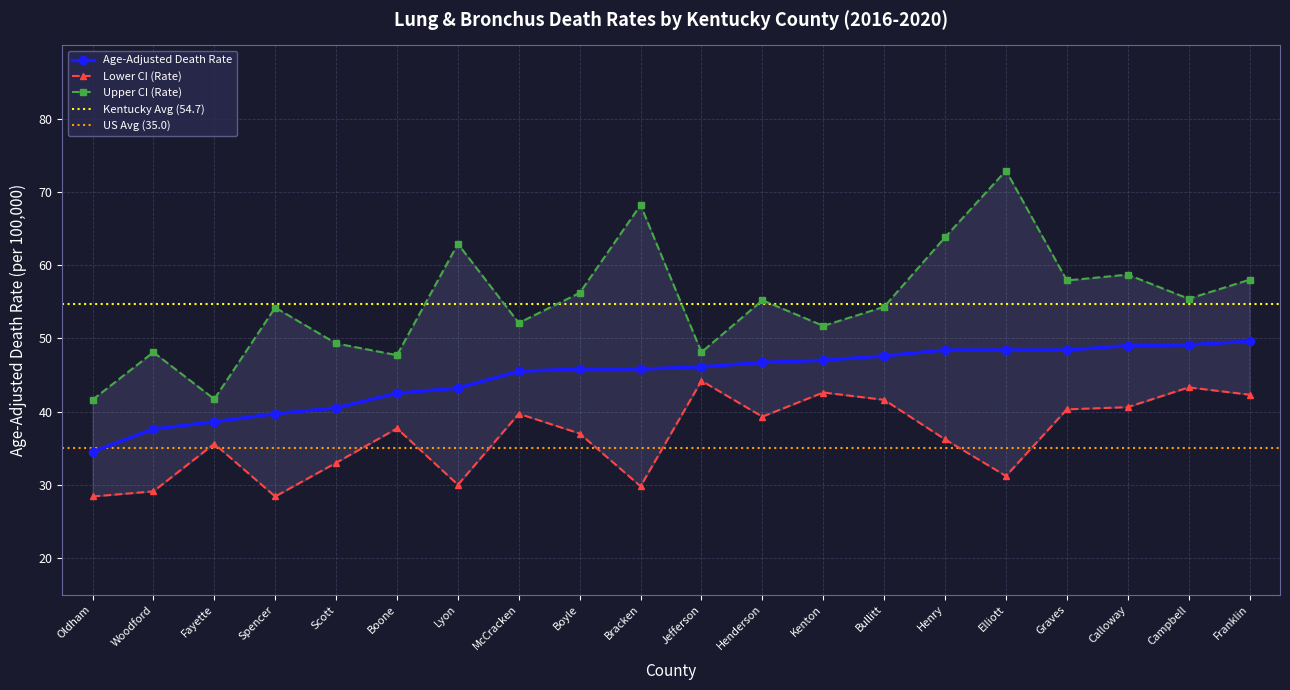

At Scott, list the series in order from smallest to largest.

Lower CI (Rate), Age-Adjusted Death Rate, Upper CI (Rate)